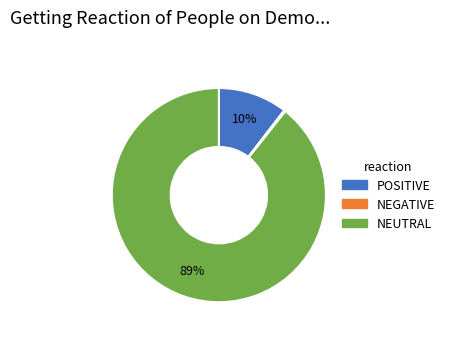

Is there any slice that represents more than half of the pie?

Yes